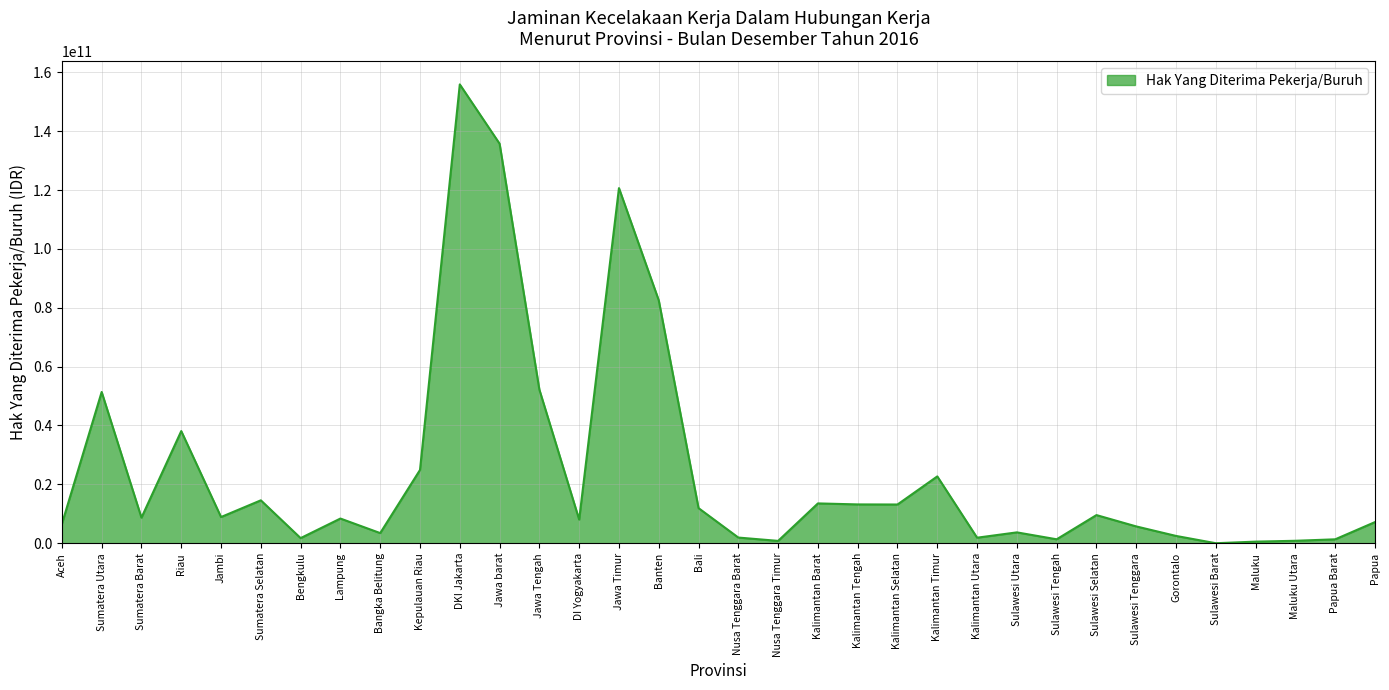

Between Kalimantan Barat and Sumatera Barat, which is larger?

Kalimantan Barat